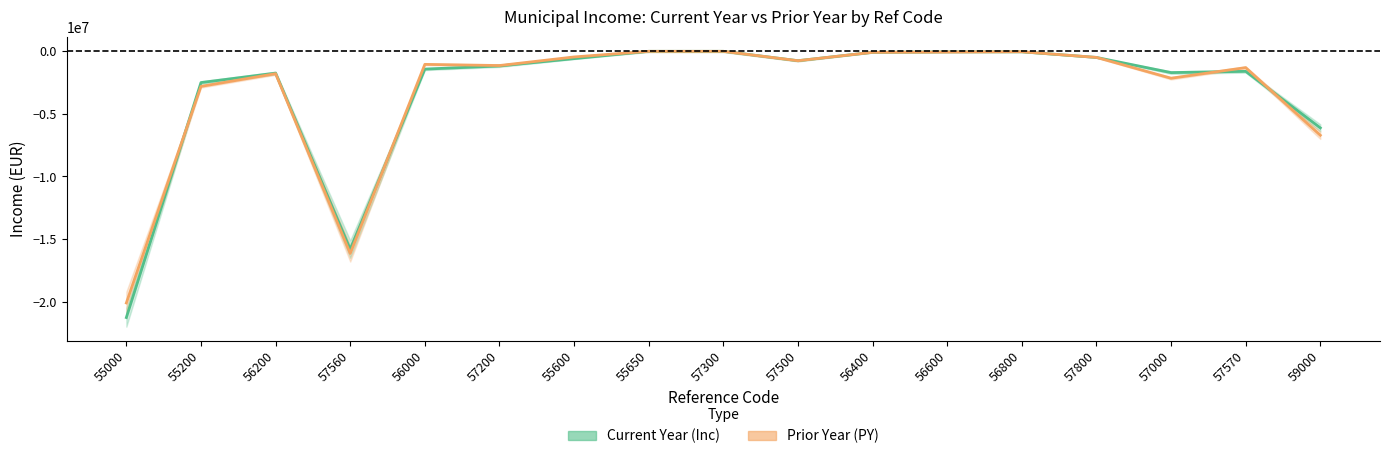

True or false: Prior Year (PY) has a value of -499874 at 56000.

False